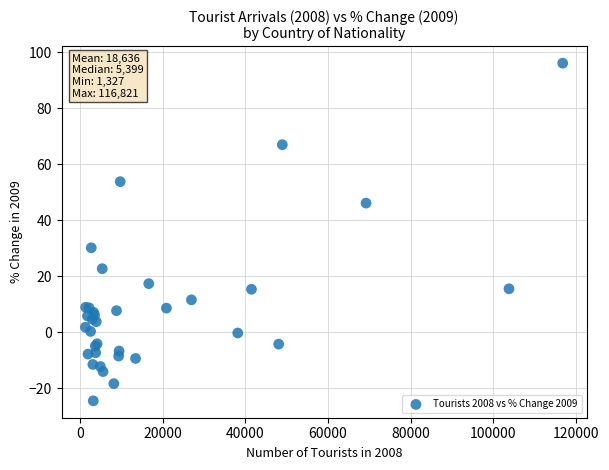

What Y value in the scatter plot is closest to 35?

30.2